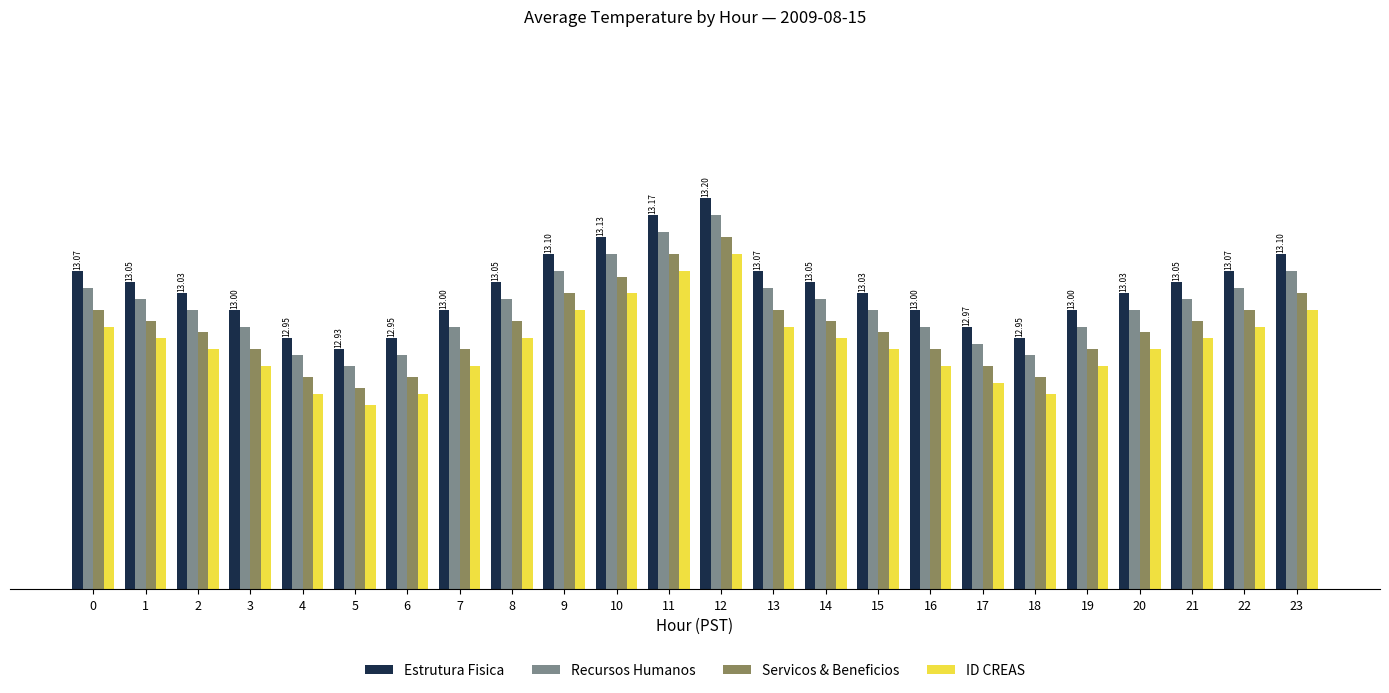

At which category is the sum across all series the highest?

12